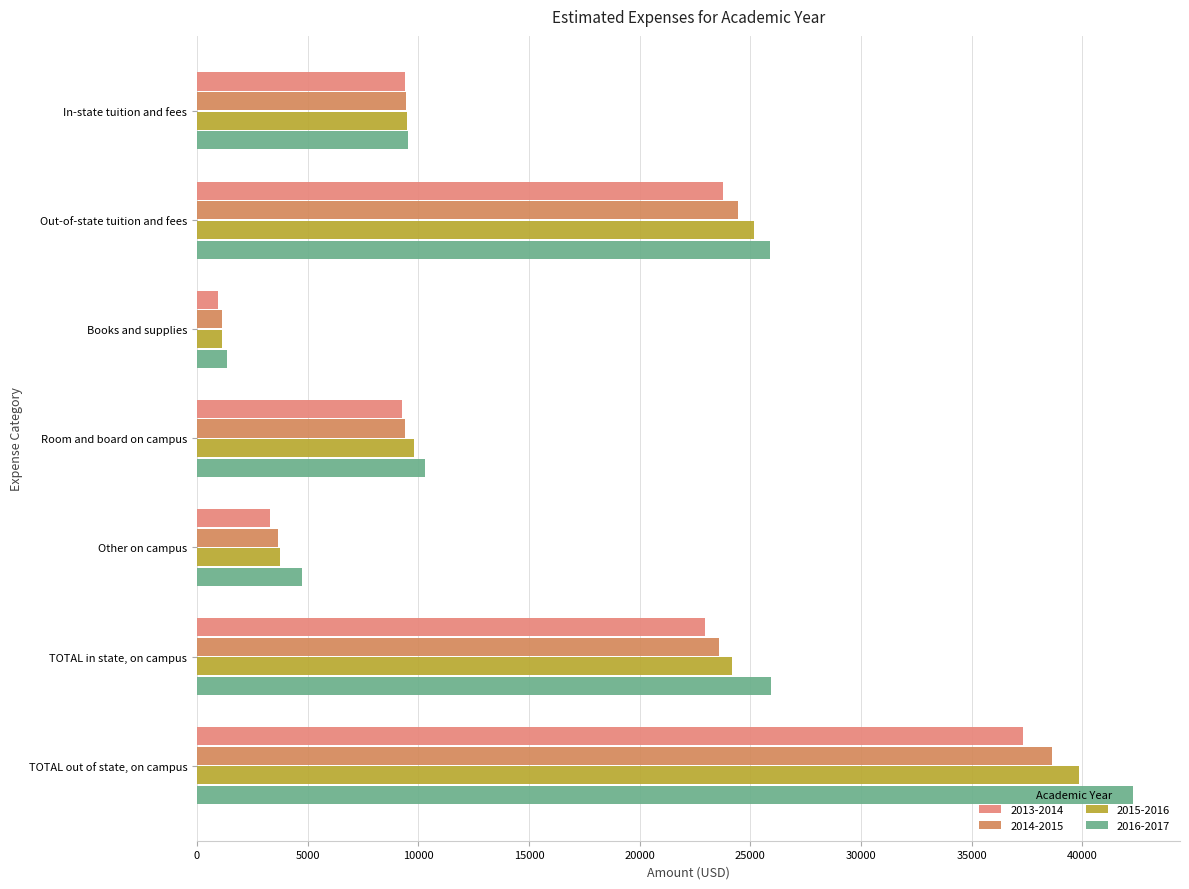

Which series has the largest total across all categories?

2016-2017